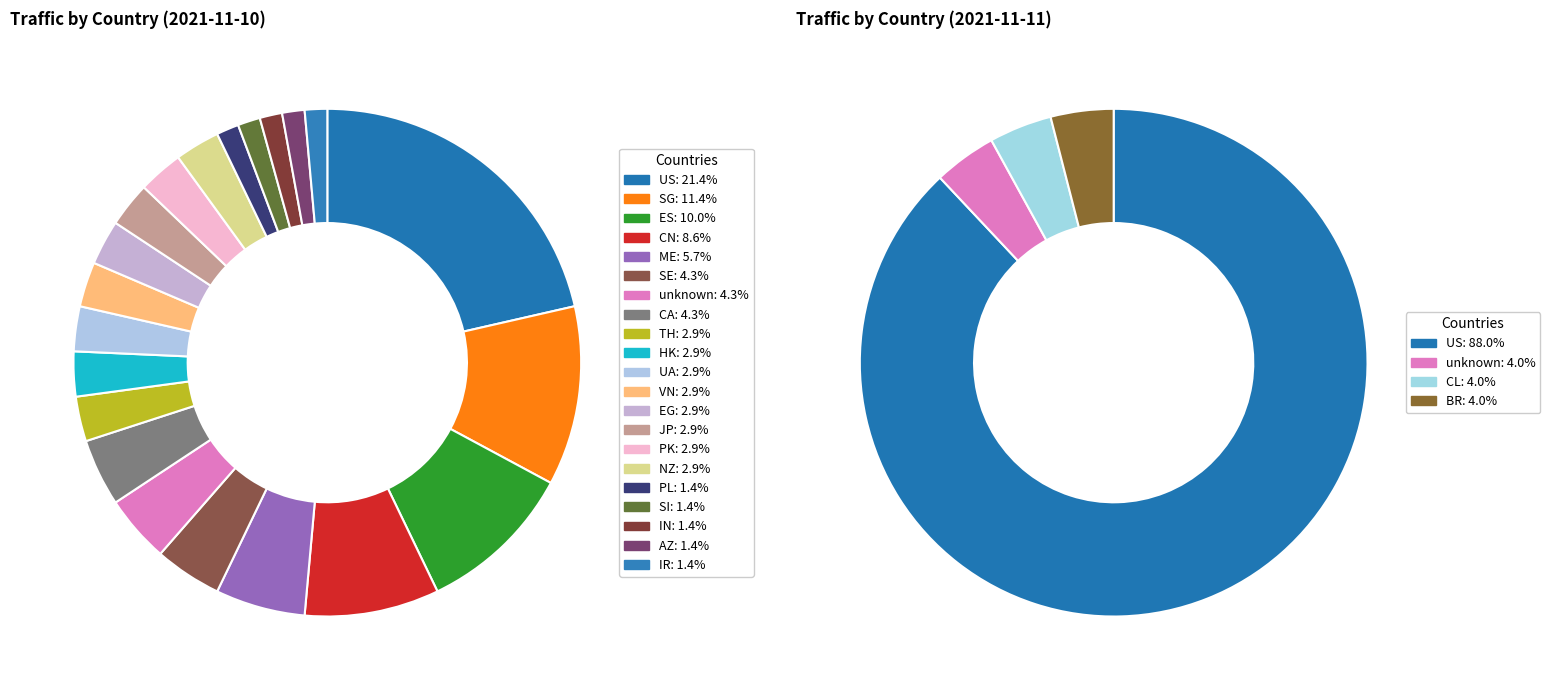

How much of the chart is everything except SI?

98.6%